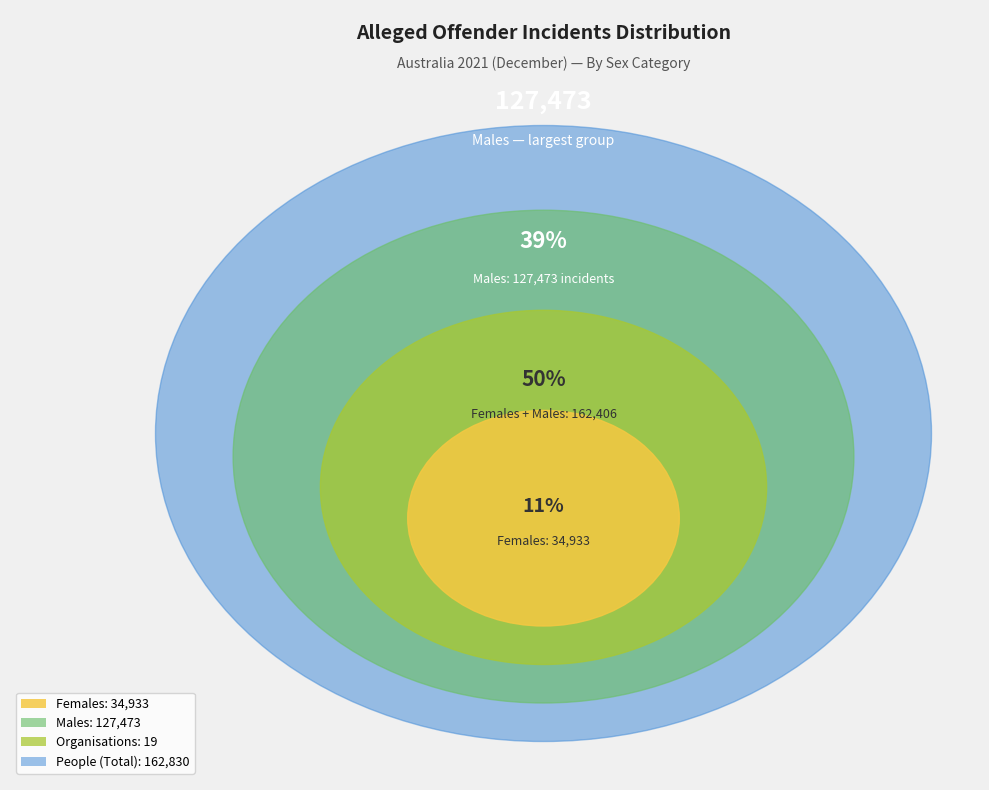

What is the largest slice in the pie chart?

People (Total)